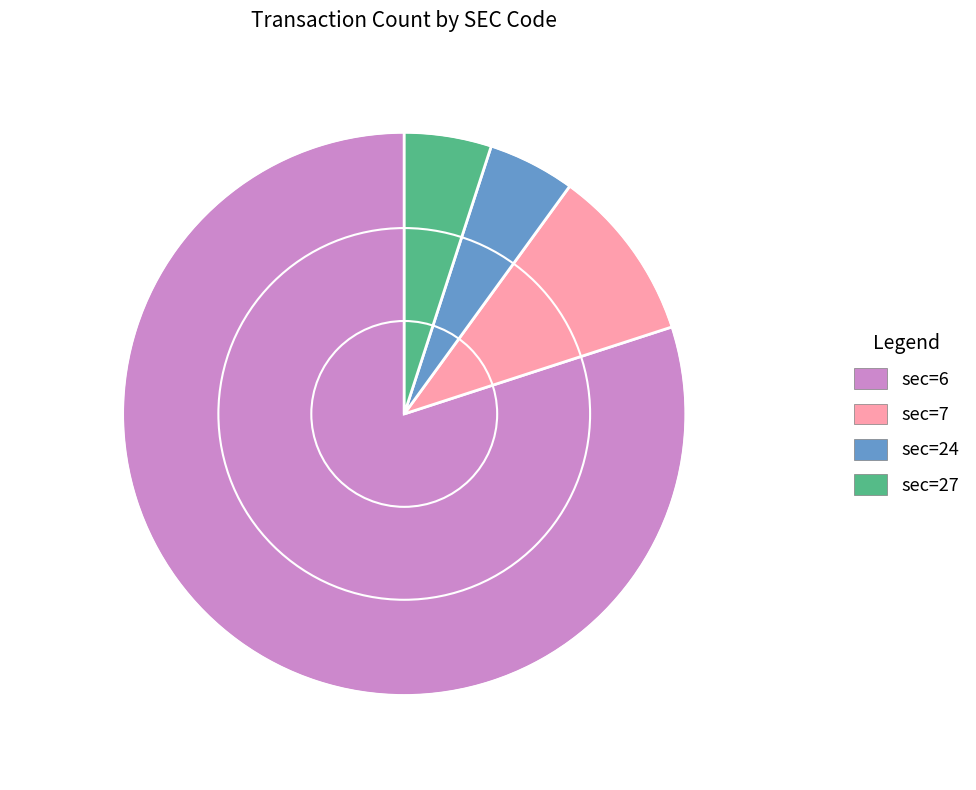

Is sec=27 the majority of the pie?

No